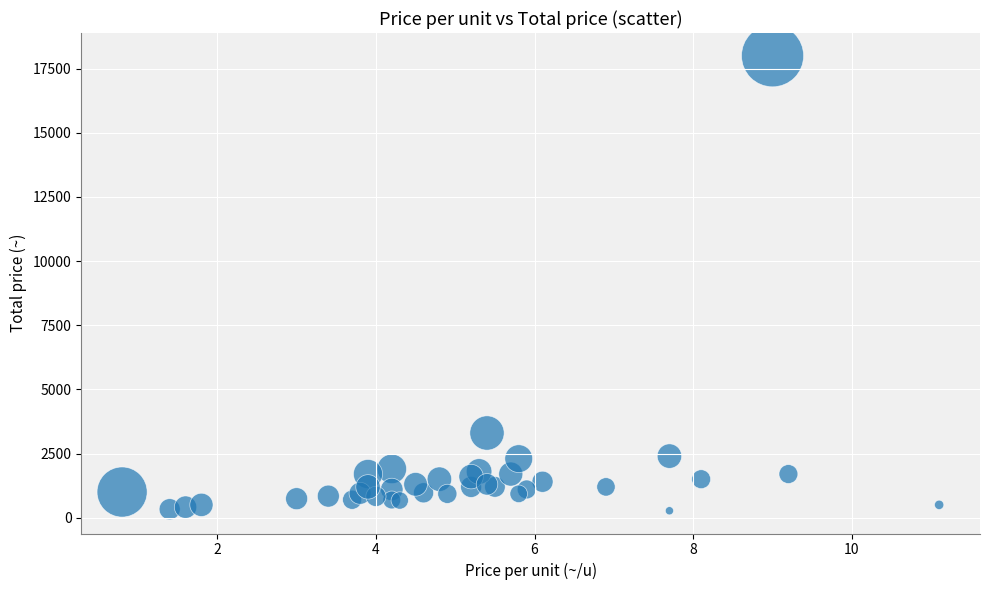

What Y value in the scatter plot is closest to 9135?

3300